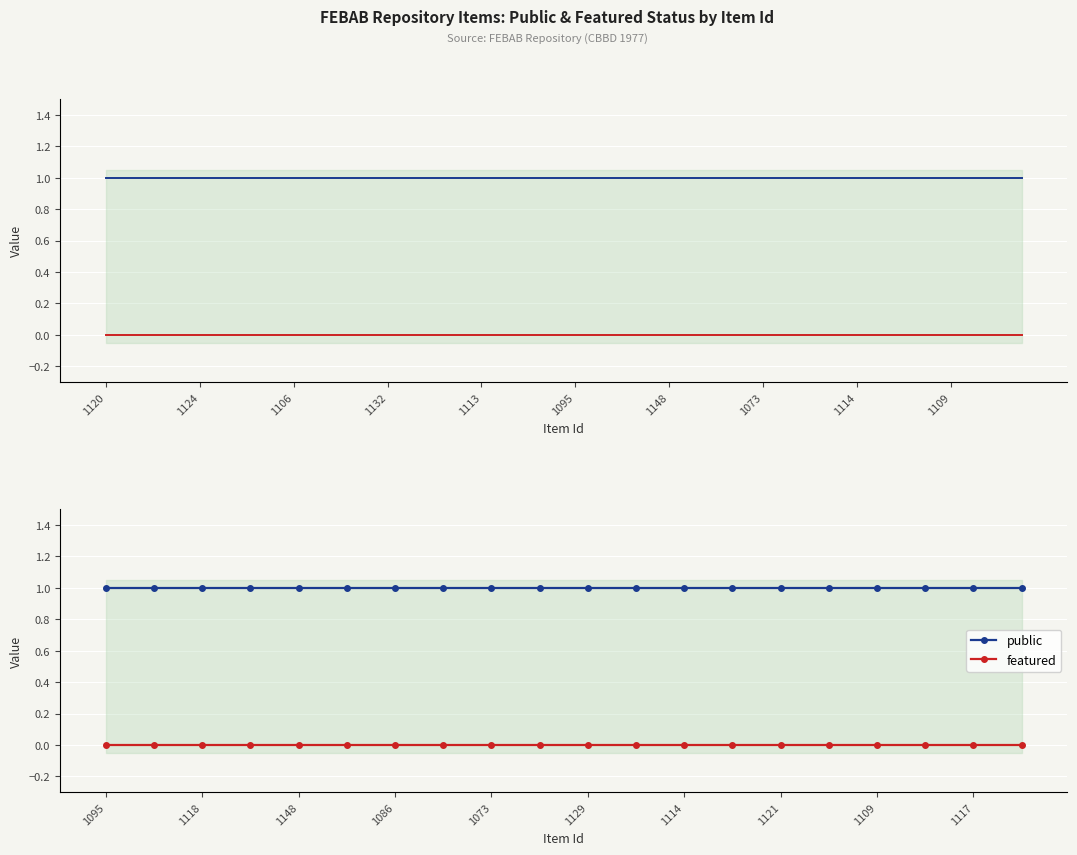

What is the difference between the highest and lowest values at 1132?

1